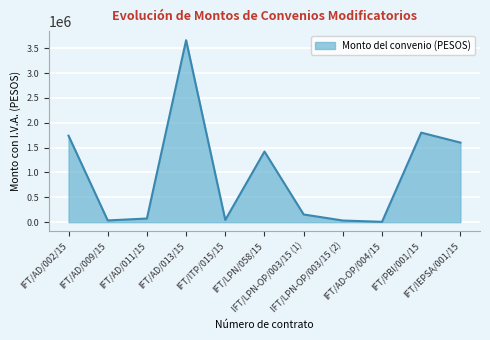

Where does the data first go above 155351?

IFT/AD/002/15